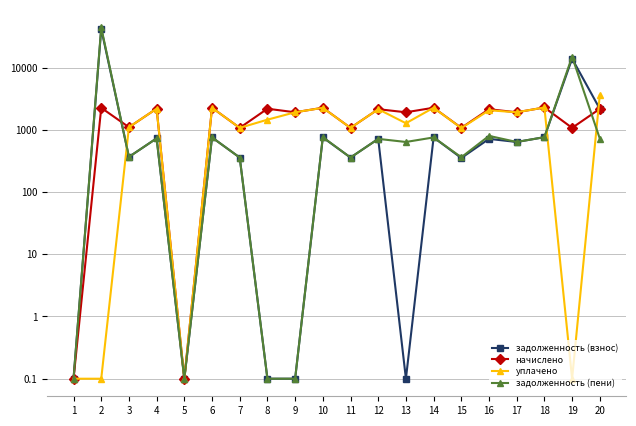

What is the maximum value shown in the chart?

44065.1